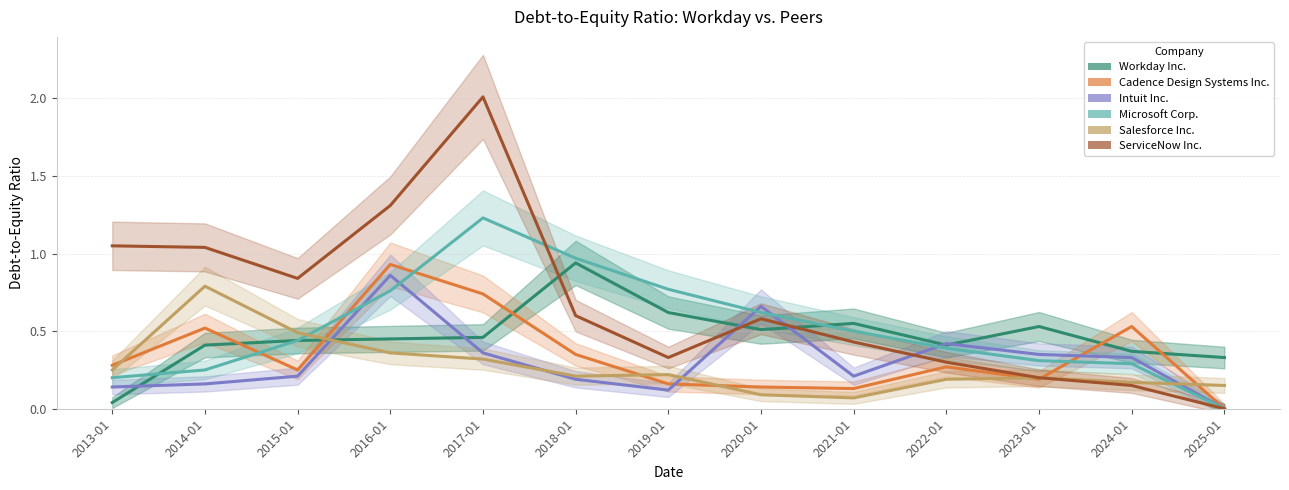

How many interior local valleys does the ServiceNow Inc. series have?

2